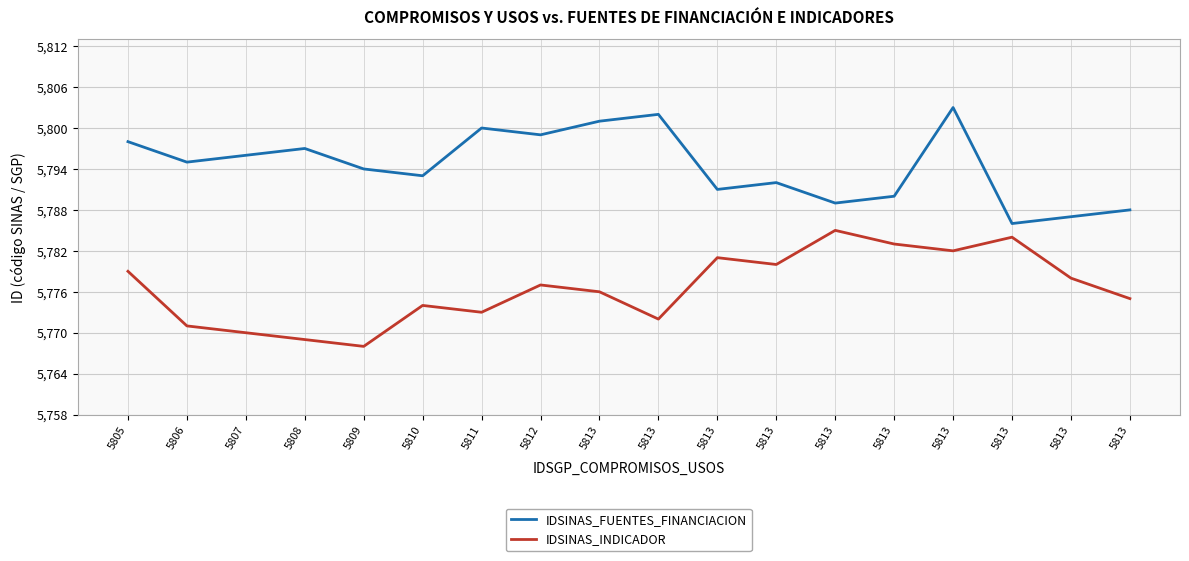

Is this an area chart (filled region under the line)?

No